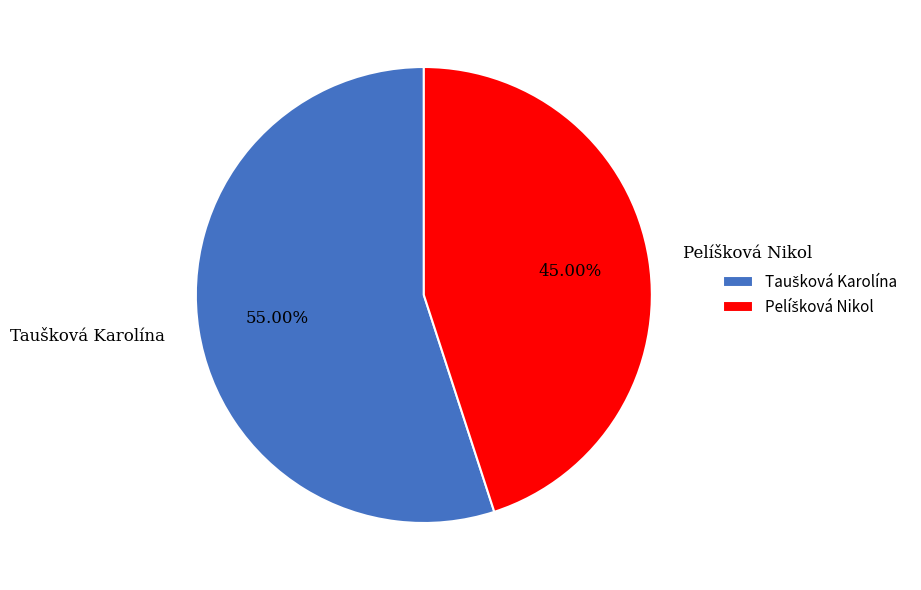

Is there a majority slice in this chart?

Yes